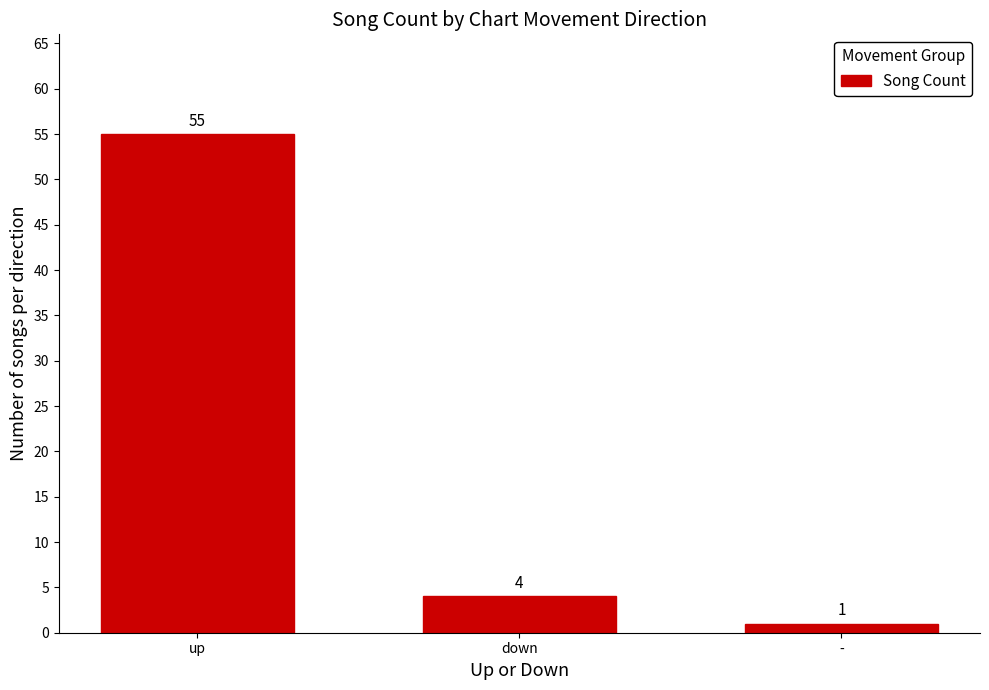

List the labels in order of value, largest first.

up, down, -